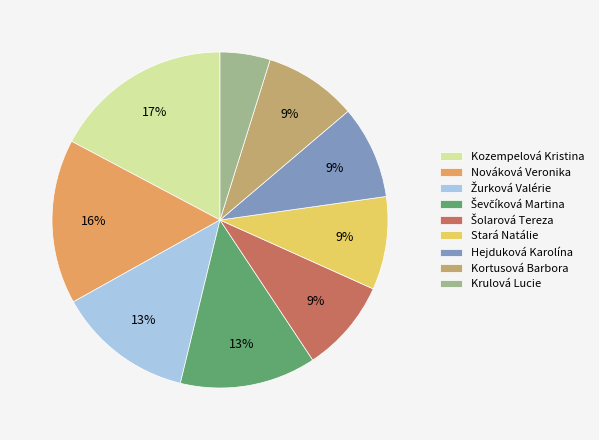

Between Kozempelová Kristina and Kortusová Barbora, which is larger?

Kozempelová Kristina